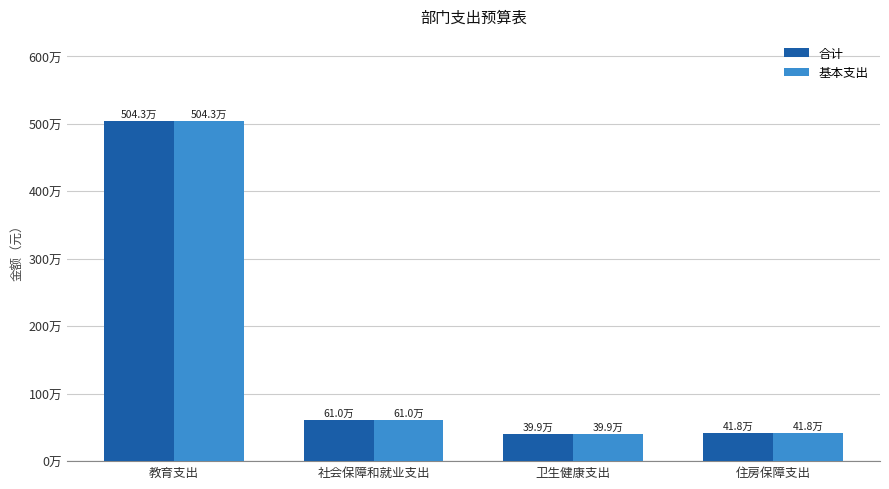

Reading left to right, what are all the values shown in this chart?

合计: 教育支出=5043495.1	社会保障和就业支出=610398.2	卫生健康支出=399275.0	住房保障支出=417908.2
基本支出: 教育支出=5043495.1	社会保障和就业支出=610398.2	卫生健康支出=399275.0	住房保障支出=417908.2